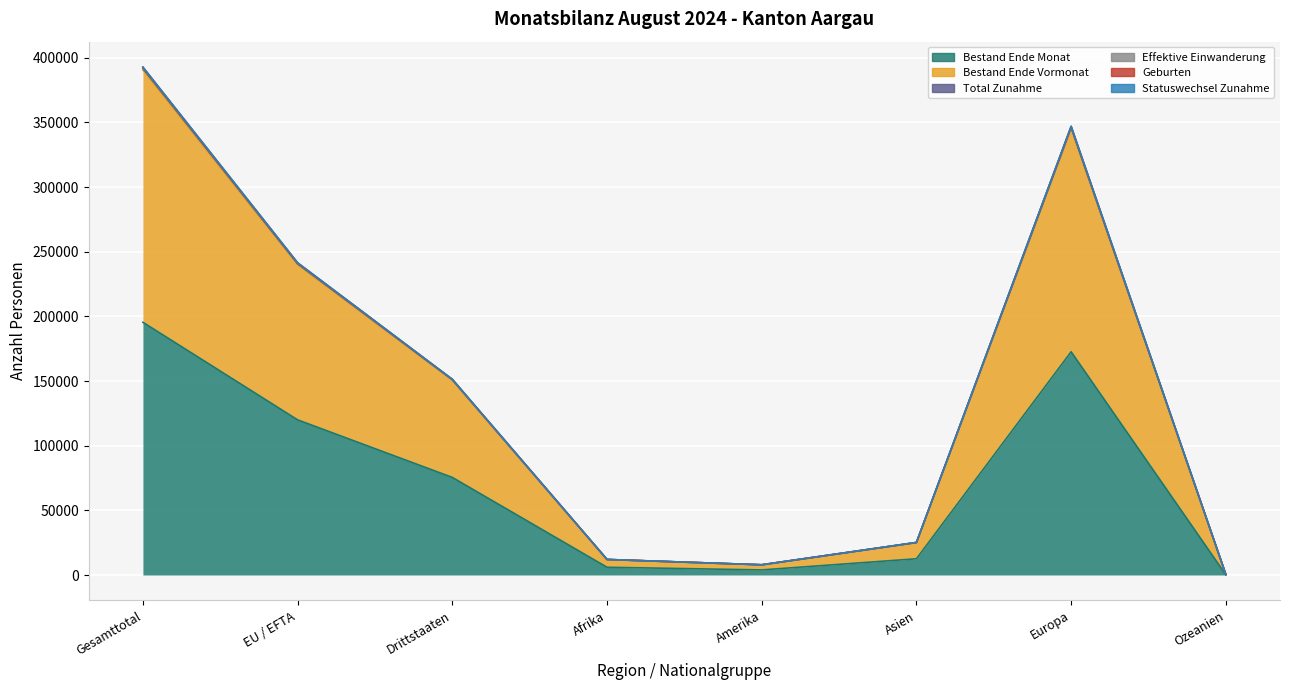

Between Europa and Ozeanien, which is larger?

Europa